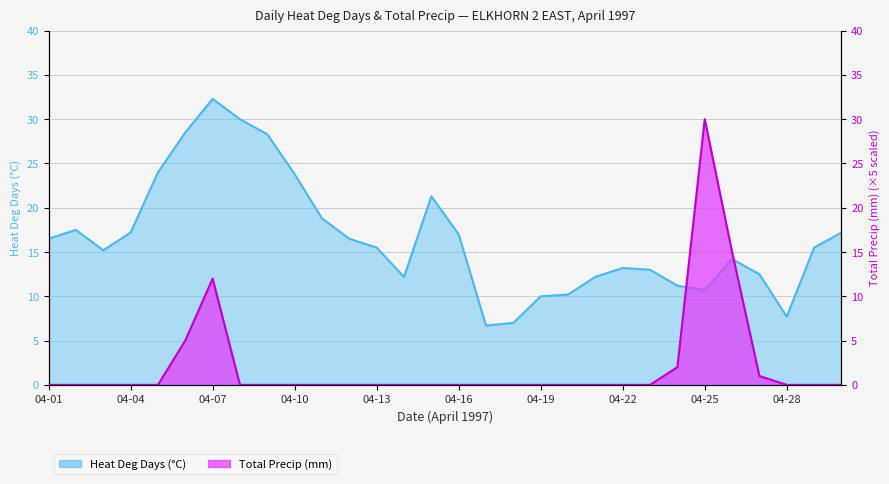

What is the difference between the maximum and minimum values in the Total Precip (mm) series?

30.0